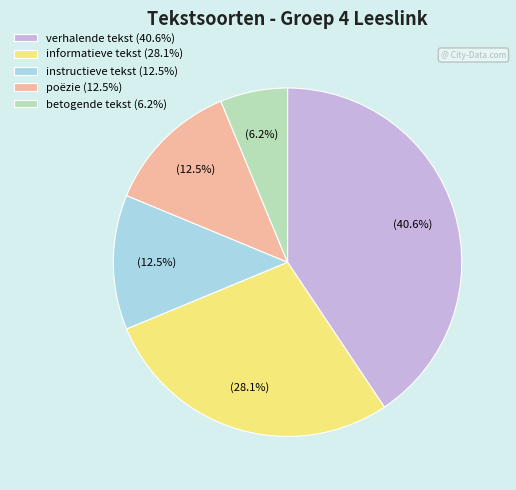

Between poëzie (12.5%) and verhalende tekst (40.6%), which is larger?

verhalende tekst (40.6%)